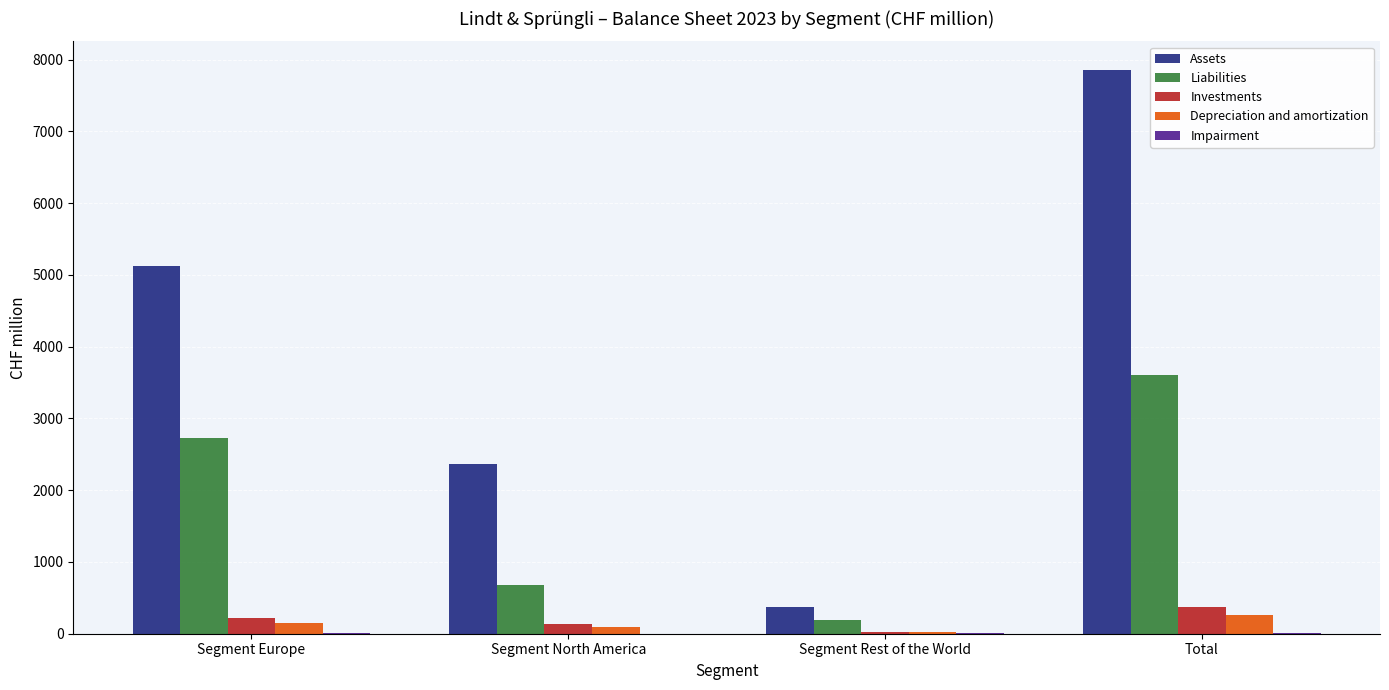

Which series has the largest total across all categories?

Assets